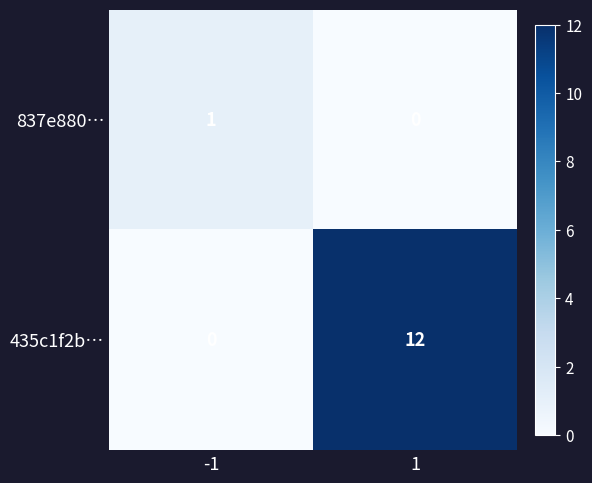

True or false: 435c1f2b… has a value of 5 at 1.

False